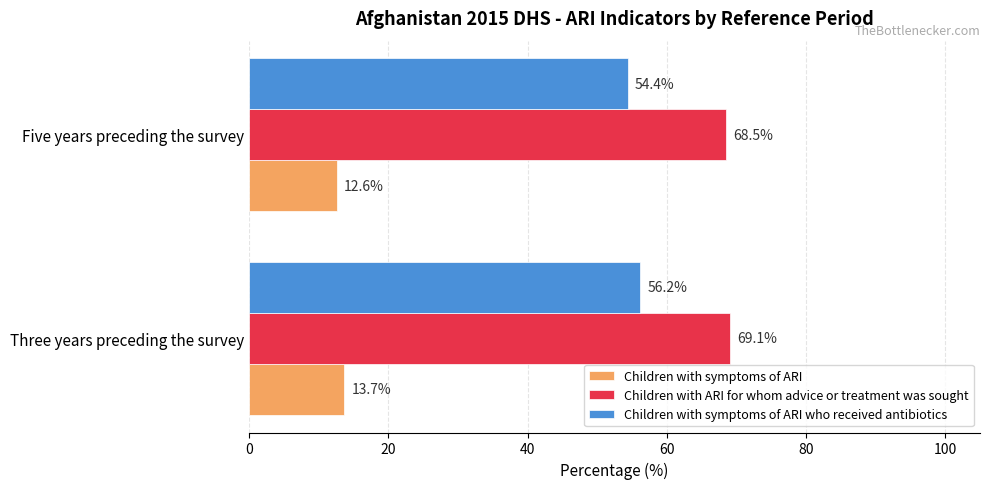

Which series has the widest spread of values?

Children with symptoms of ARI who received antibiotics